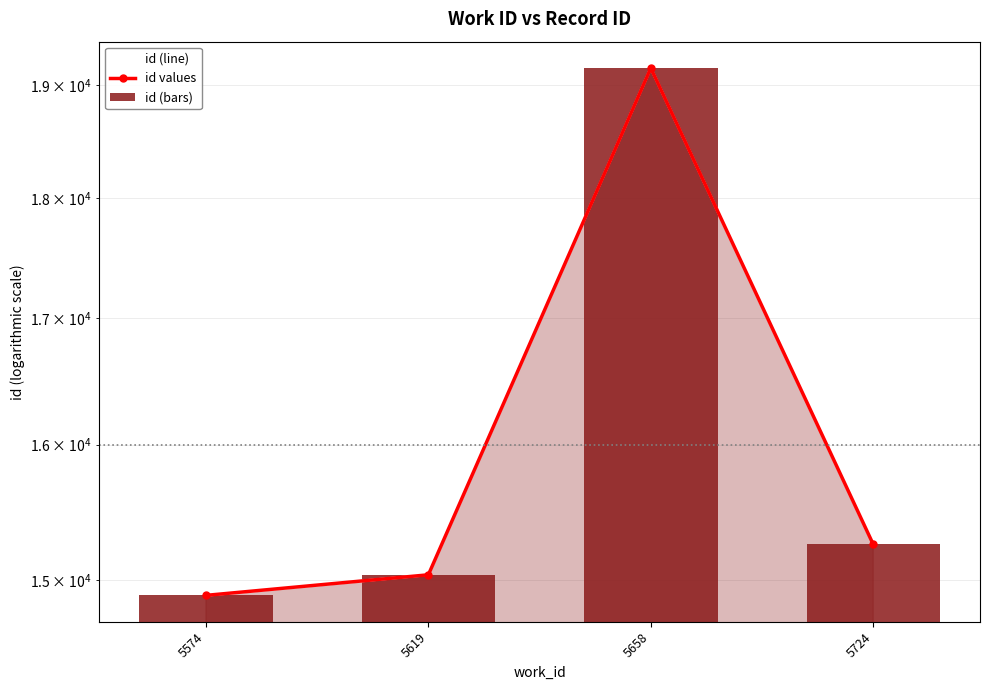

What is the total value across all series at 5724?

45768